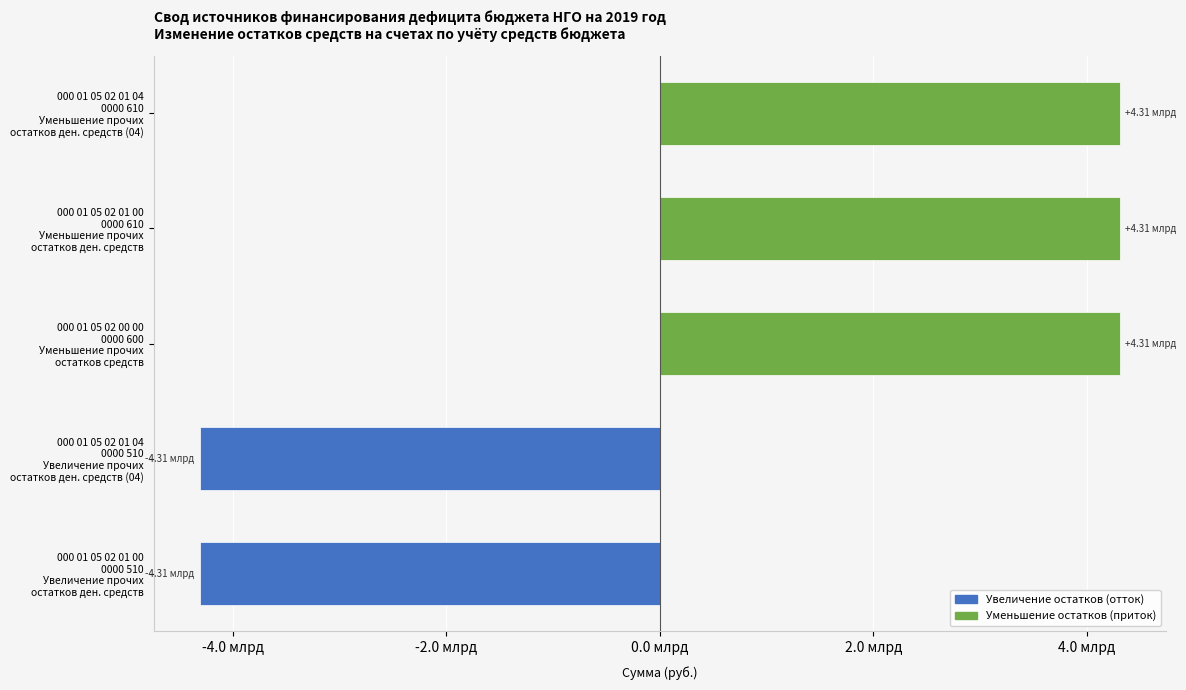

Between 000 01 05 02 01 00 0000 510 Увеличение прочих остатков ден. средств and 000 01 05 02 01 00 0000 610 Уменьшение прочих остатков ден. средств, which is larger?

000 01 05 02 01 00 0000 610 Уменьшение прочих остатков ден. средств